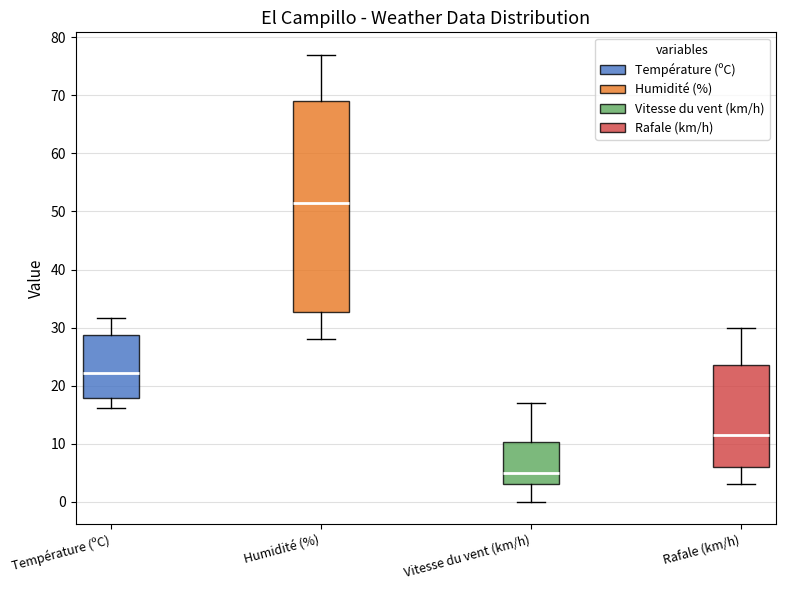

Reading left to right, read every box against the y-axis: the position of its median line, the range the box covers, and the ends of its whiskers. The values are not printed on the chart, so give them approximately, as read against the axis.

Température (ºC): median 22, box 18 to 29, whiskers 16 to 32
Humidité (%): median 52, box 33 to 69, whiskers 28 to 77
Vitesse du vent (km/h): median 5, box 3 to 10, whiskers 0 to 17
Rafale (km/h): median 12, box 6 to 24, whiskers 3 to 30